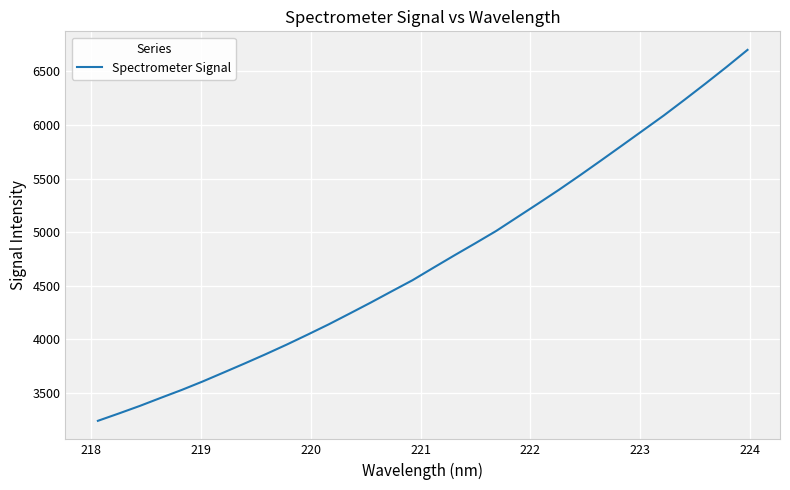

Reading right to left, list all the values displayed in this chart.

6700.2	6541.2	6386.9	6236.2	6088.2	5947.8	5807.5	5668.0	5530.2	5395.7	5266.2	5138.7	5011.1	4895.8	4782.8	4667.4	4550.7	4446.5	4341.4	4239.4	4138.7	4043.5	3950.1	3860.8	3774.6	3690.3	3606.6	3527.6	3453.6	3378.3	3307.7	3239.1